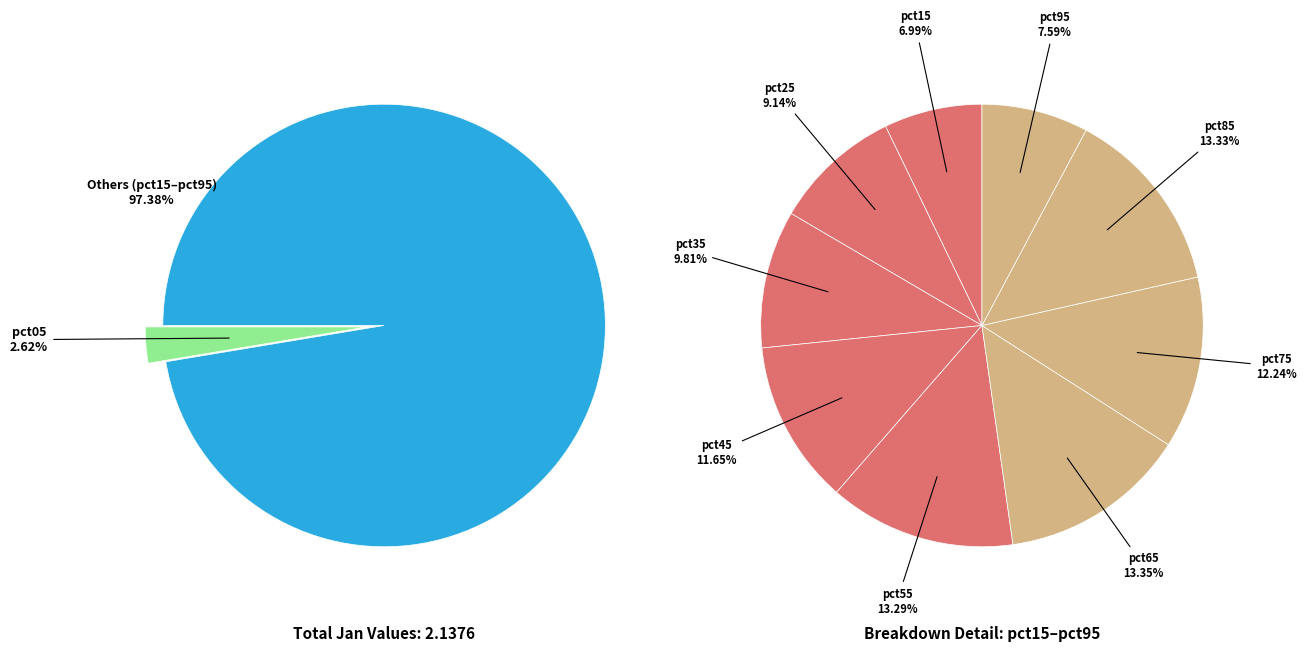

To the nearest percent, what is the difference between the largest and smallest slice percentages?

11%